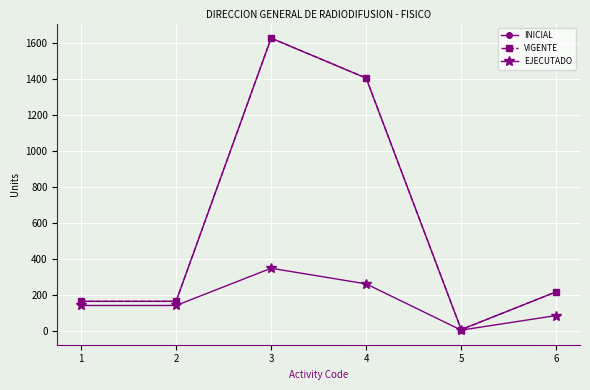

Is it true that EJECUTADO equals 5 at 5?

False